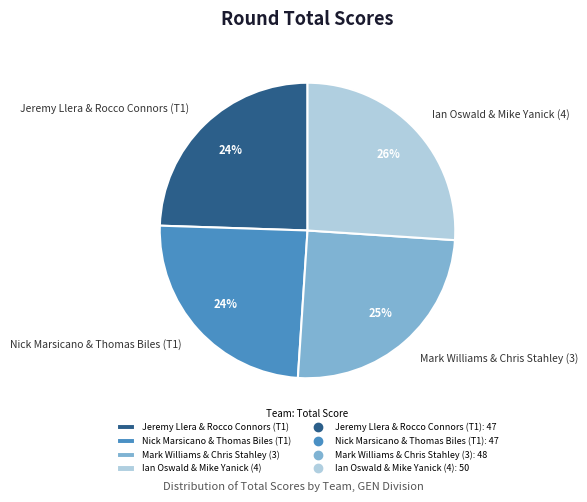

To the nearest percent, what is the average slice percentage?

25%